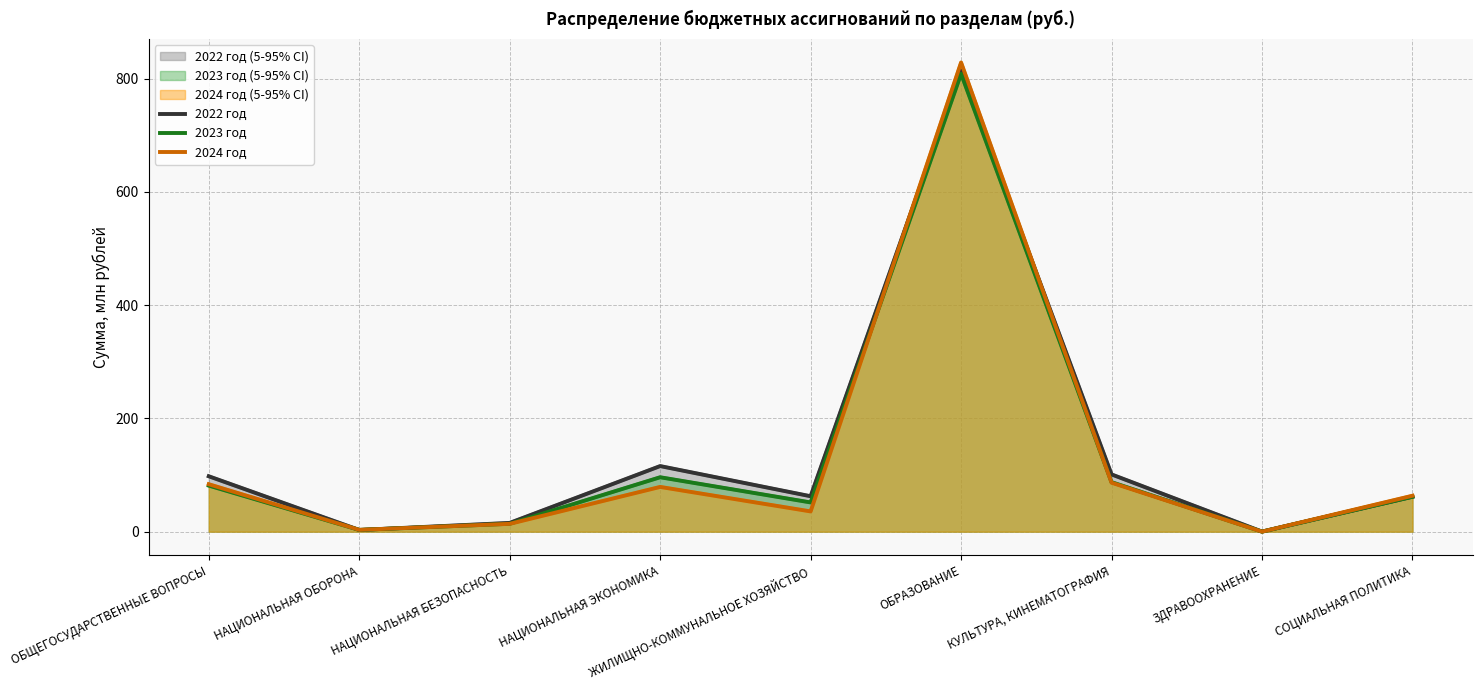

Between which two adjacent categories do 2023 год and 2024 год first intersect?

НАЦИОНАЛЬНАЯ ОБОРОНА and НАЦИОНАЛЬНАЯ БЕЗОПАСНОСТЬ